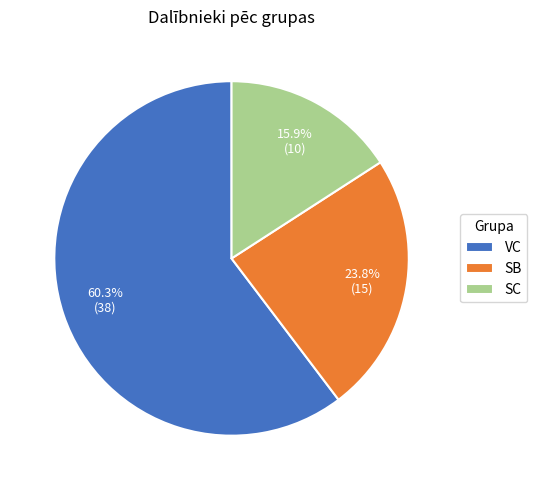

Rank the categories by value from lowest to highest.

SC, SB, VC